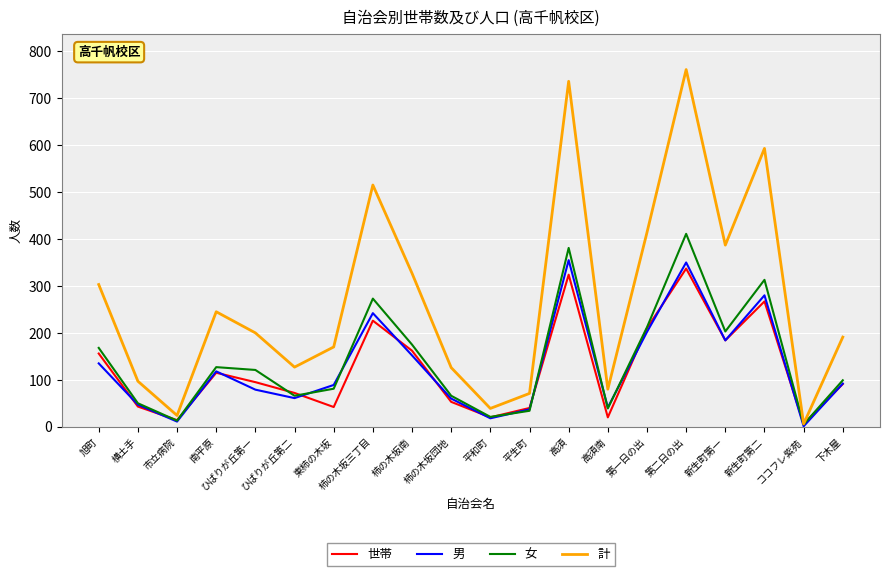

How many series are shown in this chart?

4